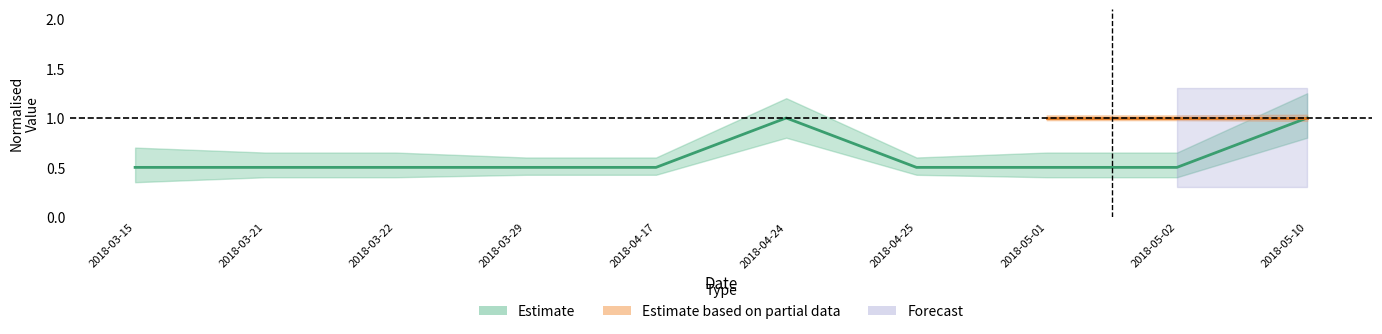

Is this an area chart (filled region under the line)?

No